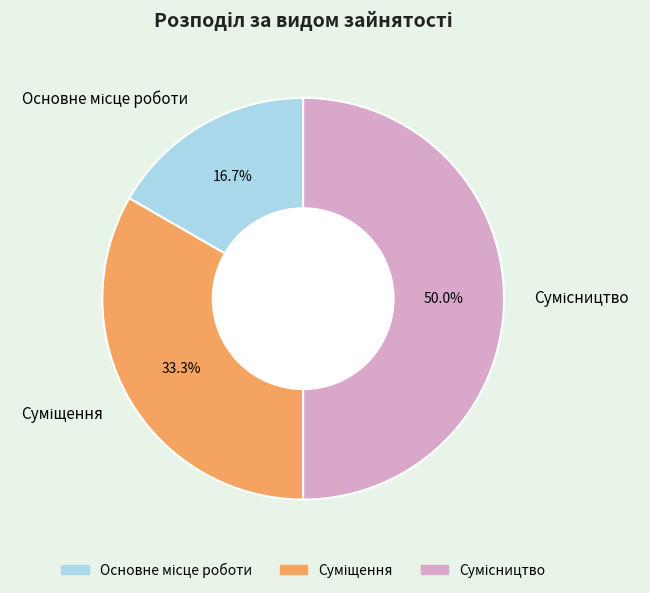

True or false: Сумісництво accounts for 42% of the total.

False